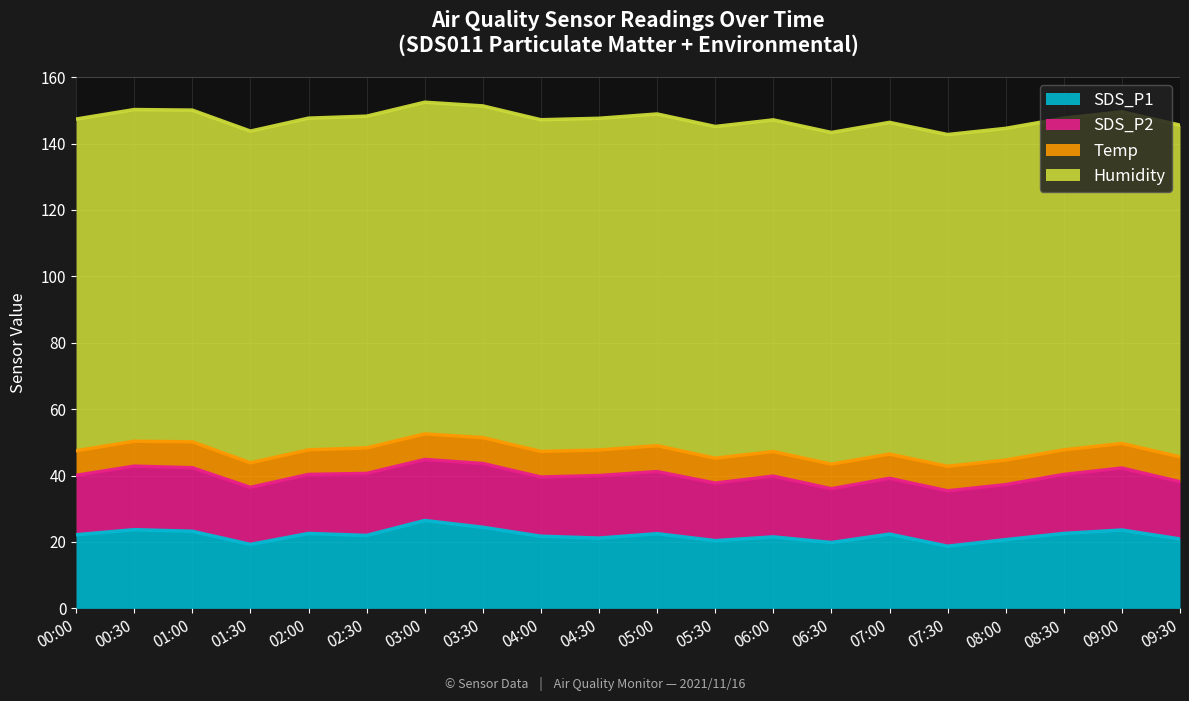

Reading left to right, transcribe all the data shown in this chart.

SDS_P1: 22.2	23.7	23.2	19.3	22.6	22.0	26.5	24.4	21.7	21.2	22.5	20.4	21.5	19.8	22.4	18.7	20.7	22.6	23.6	20.9
SDS_P2: 17.9	19.1	19.1	17.2	17.8	18.7	18.4	19.2	17.8	18.8	18.7	17.3	18.3	16.2	16.8	16.7	16.6	17.8	18.7	17.2
Temp: 7.4	7.5	7.8	7.4	7.4	7.7	7.7	7.8	7.7	7.7	7.8	7.5	7.4	7.4	7.3	7.4	7.4	7.4	7.4	7.5
Humidity: 99.9	99.9	99.9	99.9	99.9	99.9	99.9	99.9	99.9	99.9	99.9	99.9	99.9	99.9	99.9	99.9	99.9	99.9	99.9	99.9